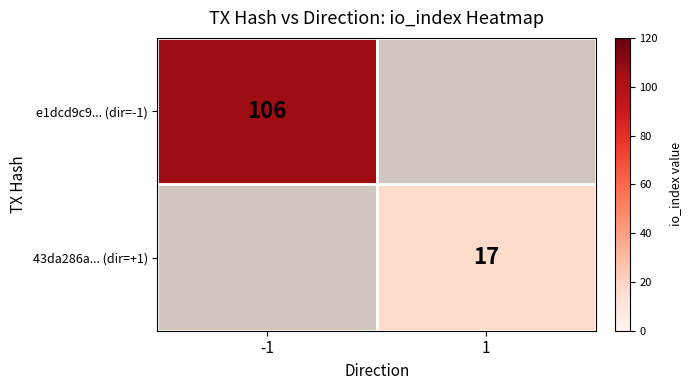

Count the number of data series in this chart.

2